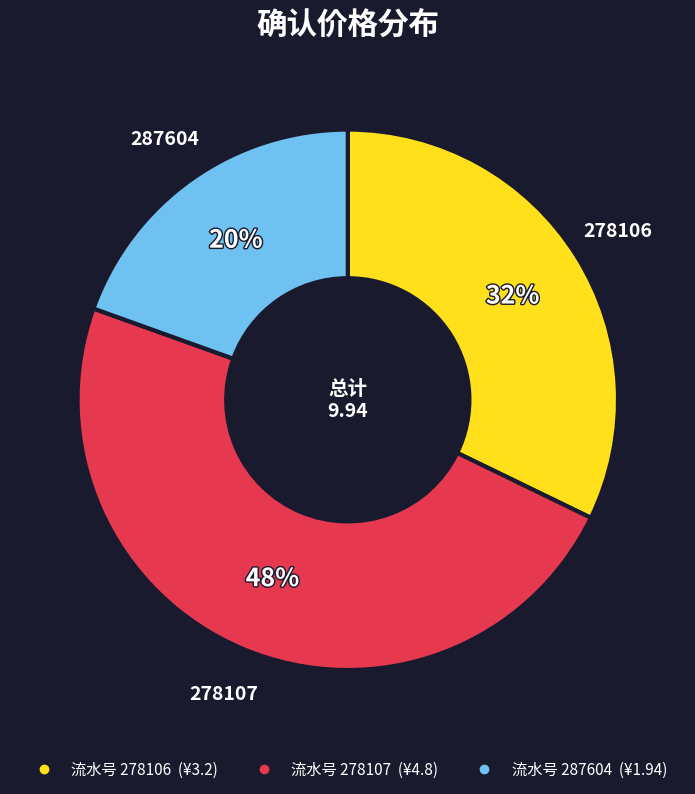

Is there a majority slice in this chart?

No